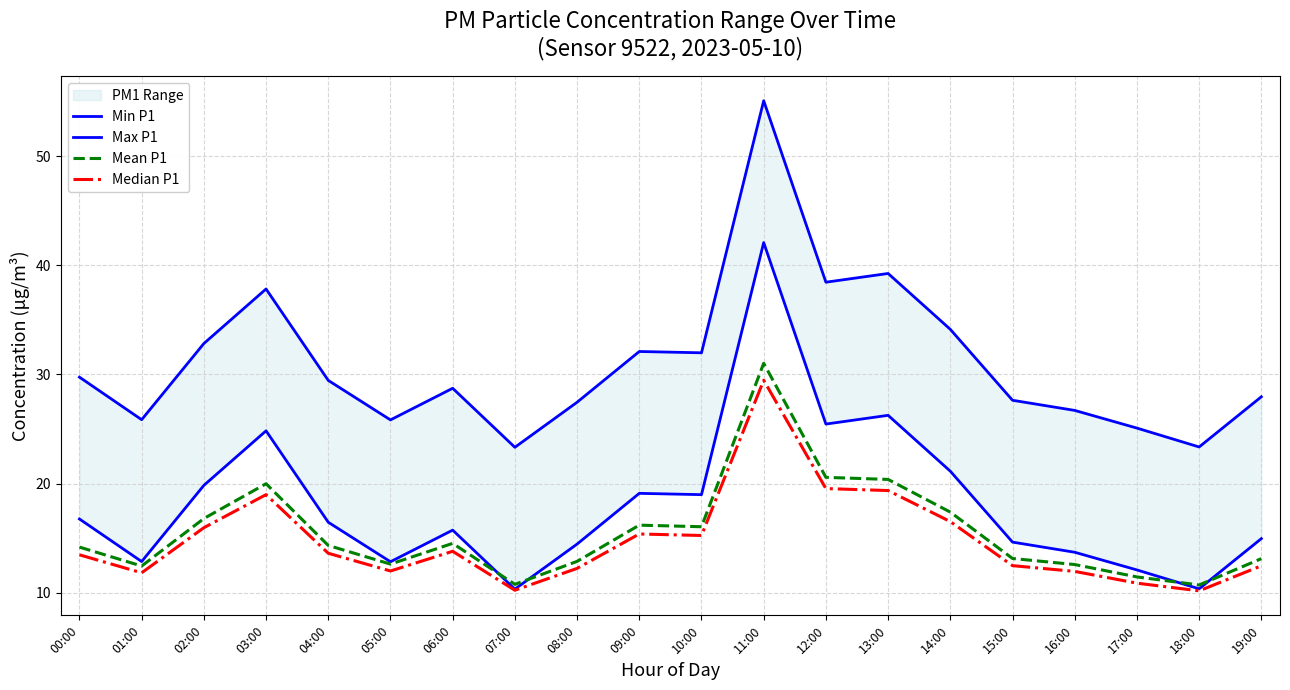

What is the difference between the Median P1 values at 09:00 and 14:00?

1.1